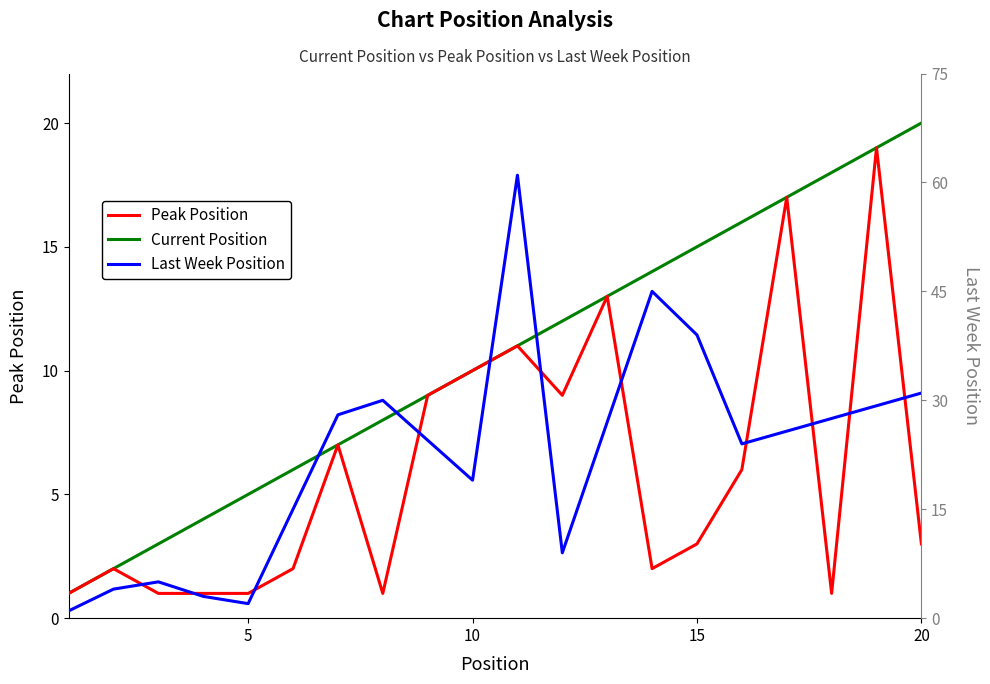

What is the value of the 9th point from the left?

9